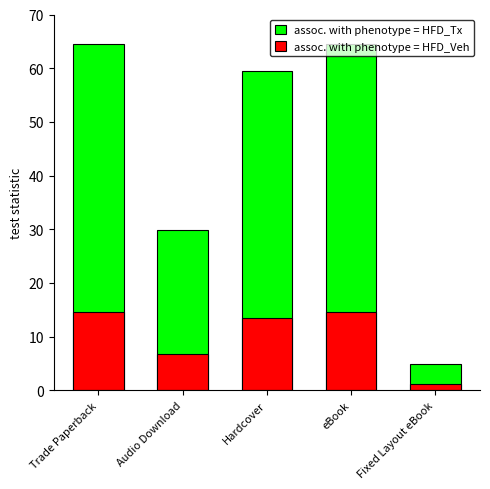

What is the sum of all assoc. with phenotype = HFD_Veh values?

50.2